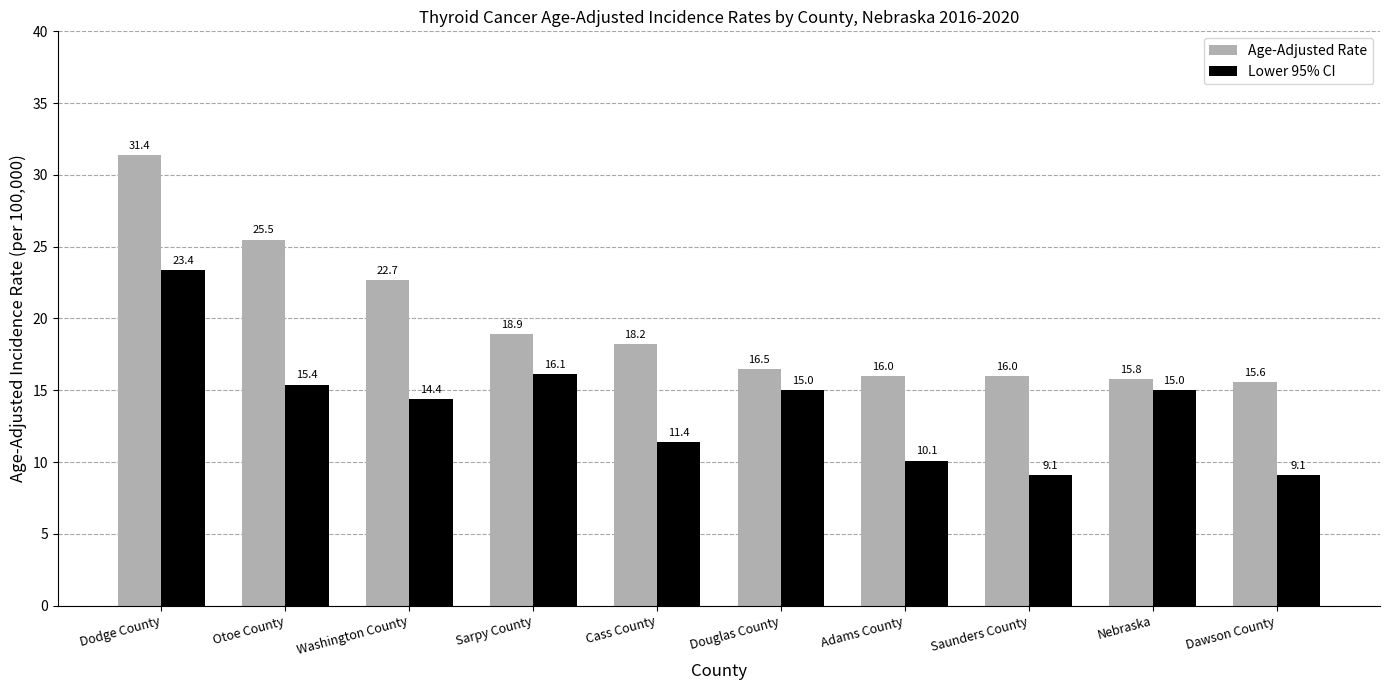

Where does the Lower 95% CI series first go above 15?

Dodge County